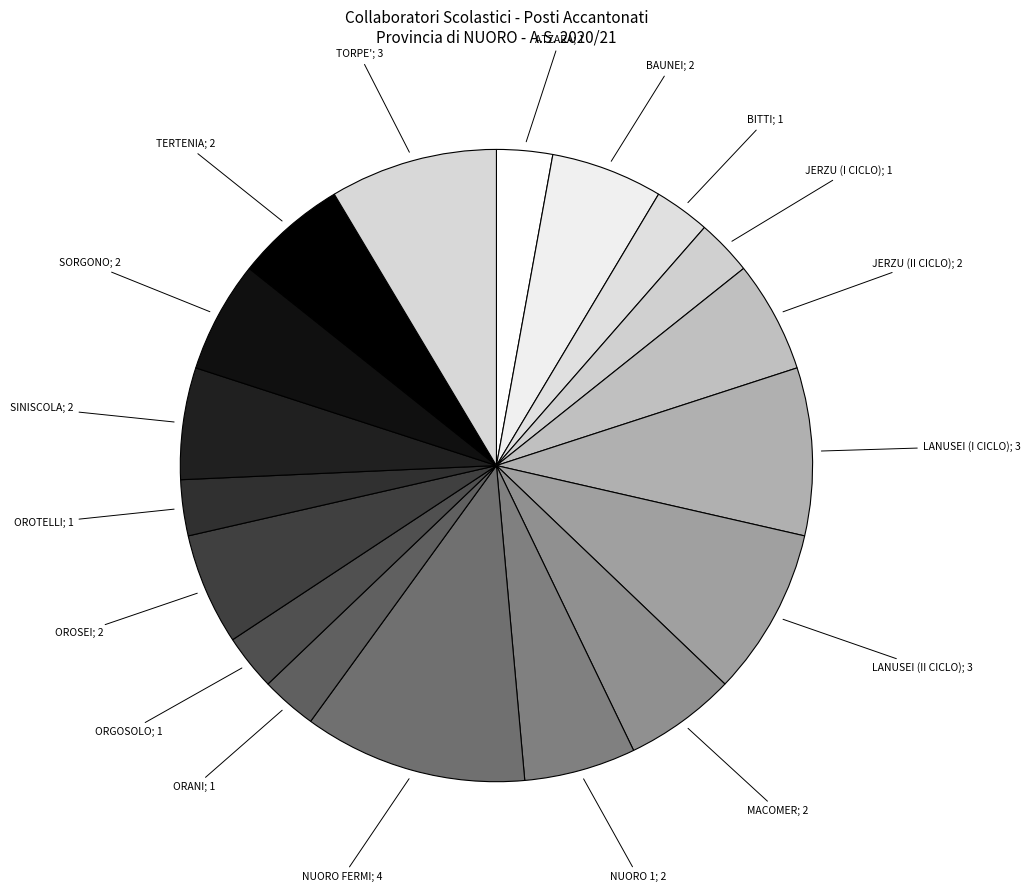

Which slice is the smallest?

ATZARA